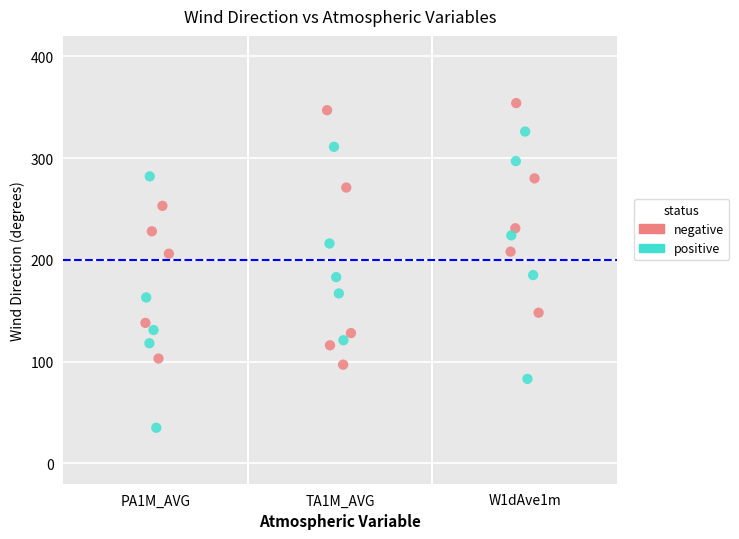

Which series has the largest Y range (max minus min)?

positive